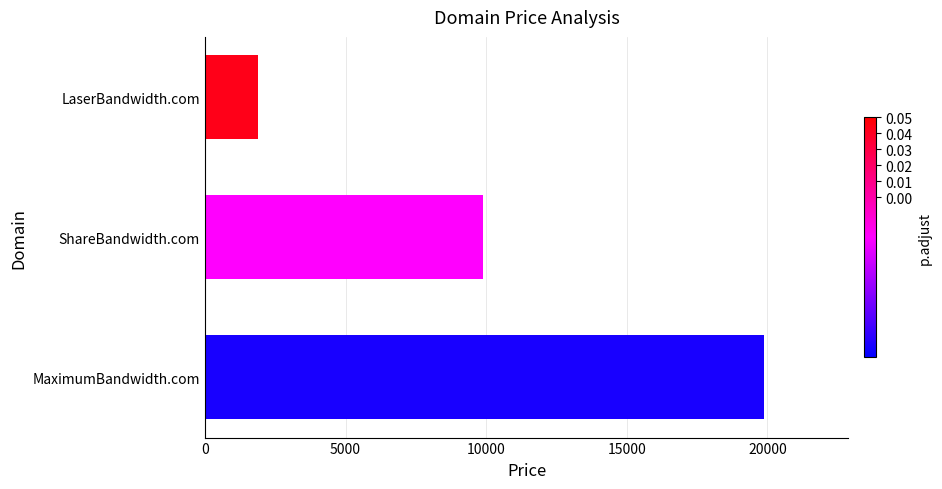

Is it true that the value at ShareBandwidth.com is 9888?

True